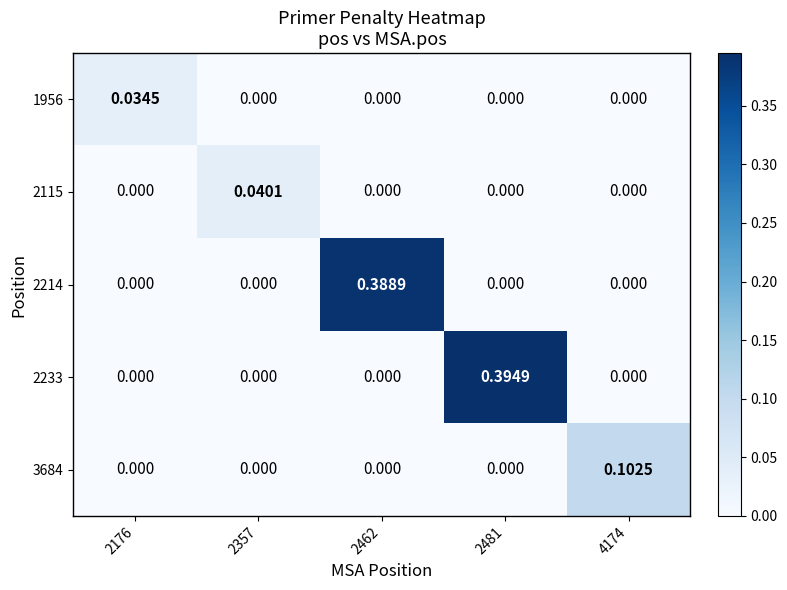

Reading left to right, extract all data points from this chart.

1956: 2176=0.0	2357=0.0	2462=0.0	2481=0.0	4174=0.0
2115: 2176=0.0	2357=0.0	2462=0.0	2481=0.0	4174=0.0
2214: 2176=0.0	2357=0.0	2462=0.4	2481=0.0	4174=0.0
2233: 2176=0.0	2357=0.0	2462=0.0	2481=0.4	4174=0.0
3684: 2176=0.0	2357=0.0	2462=0.0	2481=0.0	4174=0.1